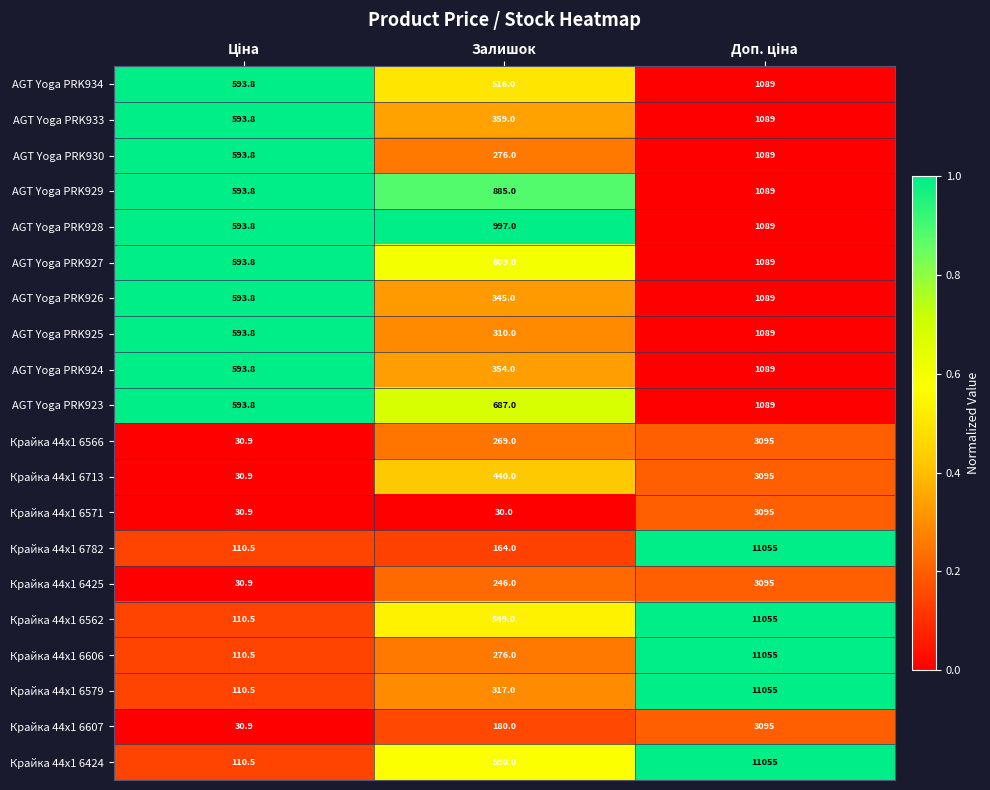

What is the difference between the second highest and minimum values in the AGT Yoga PRK934 series?

77.8